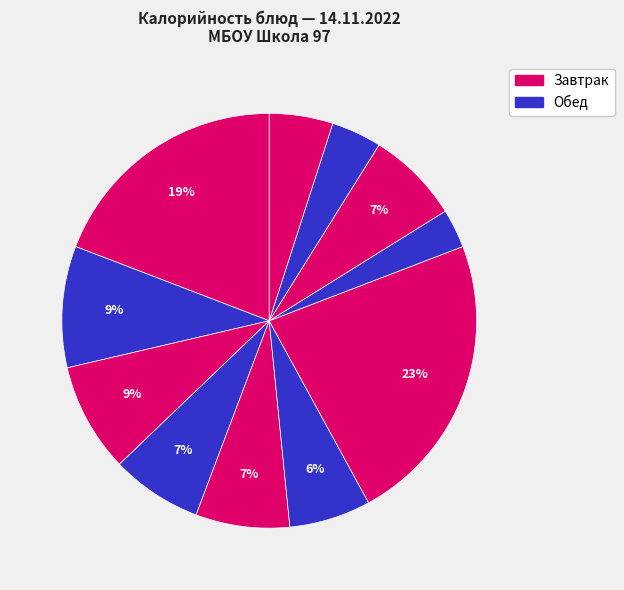

How many segments does this pie chart have?

11